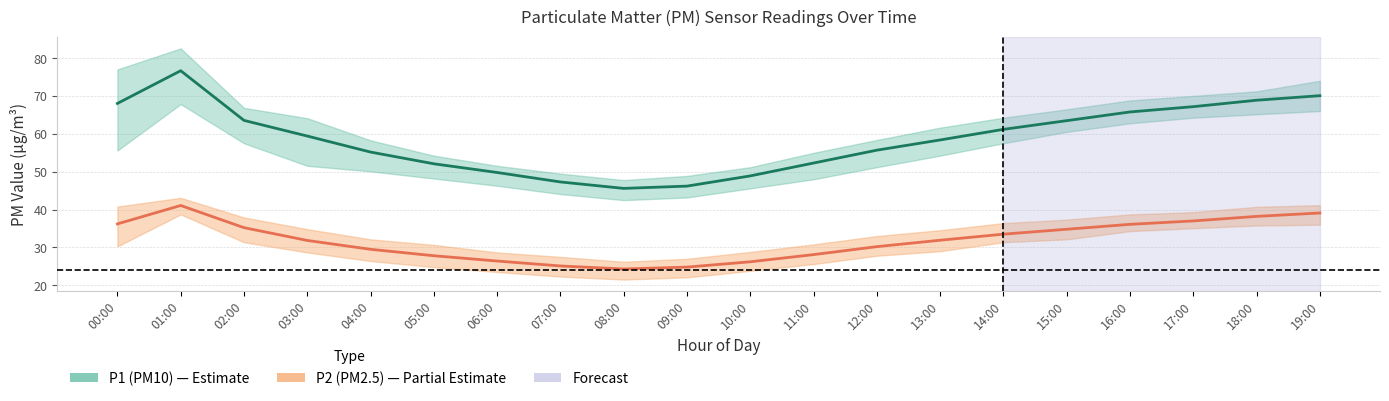

At which category is the sum across all series the highest?

01:00